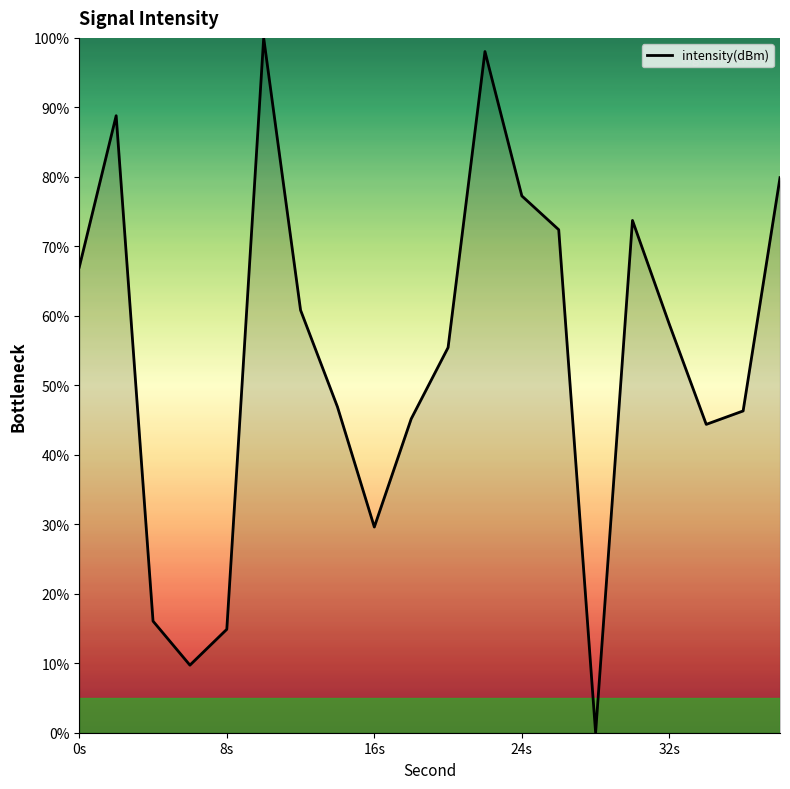

What is the difference between the maximum and minimum values?

100.0